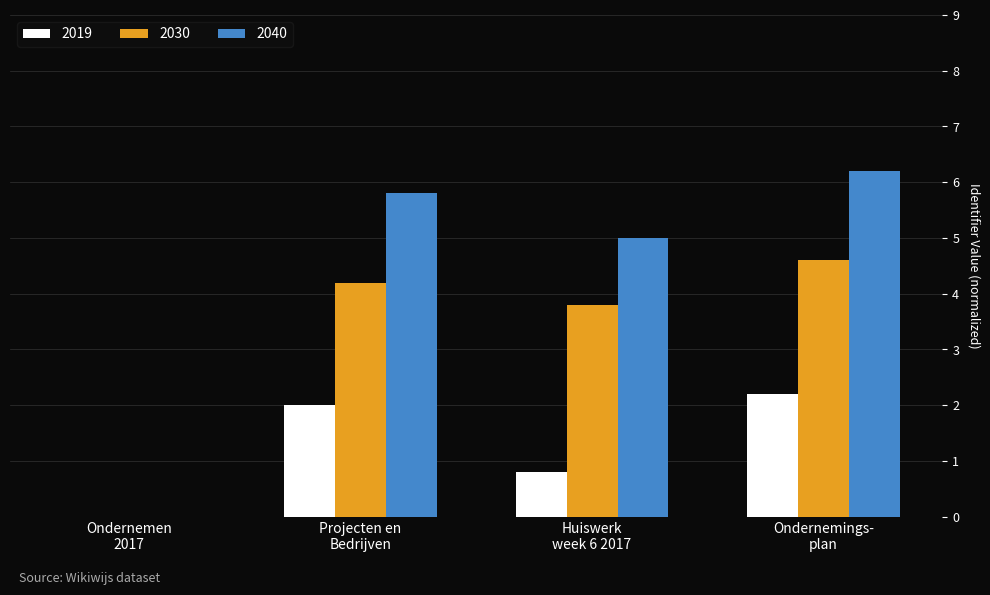

Which series has the largest total across all categories?

2040